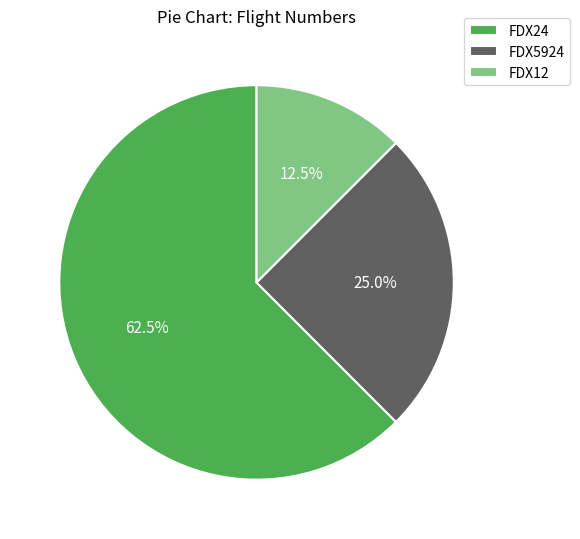

Which category has the biggest portion of the pie?

FDX24